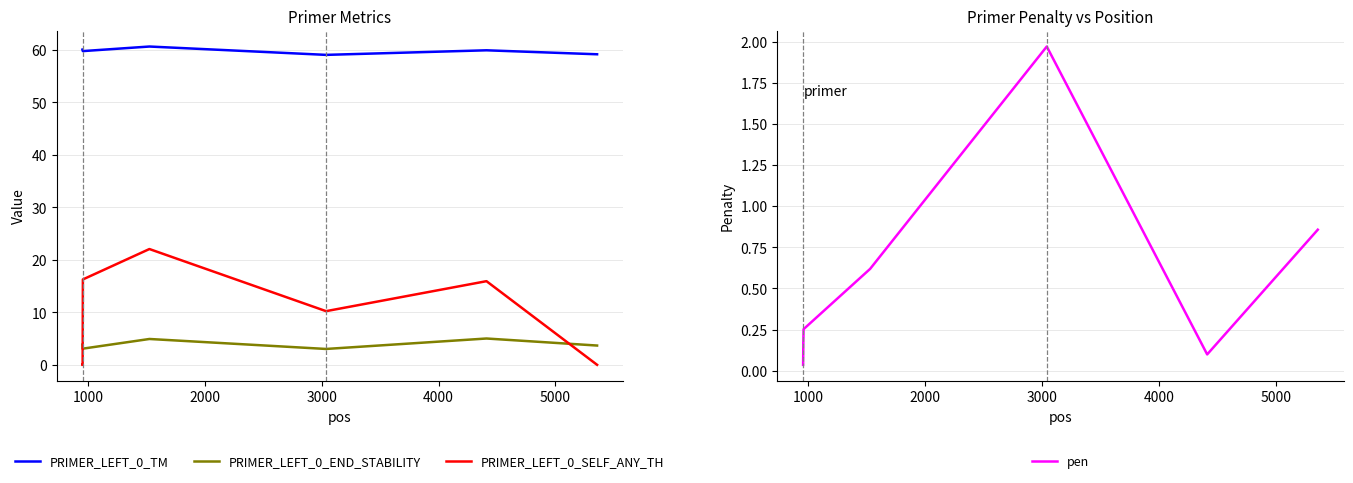

In PRIMER_LEFT_0_SELF_ANY_TH, how many points are higher than both neighbors (excluding endpoints)?

2